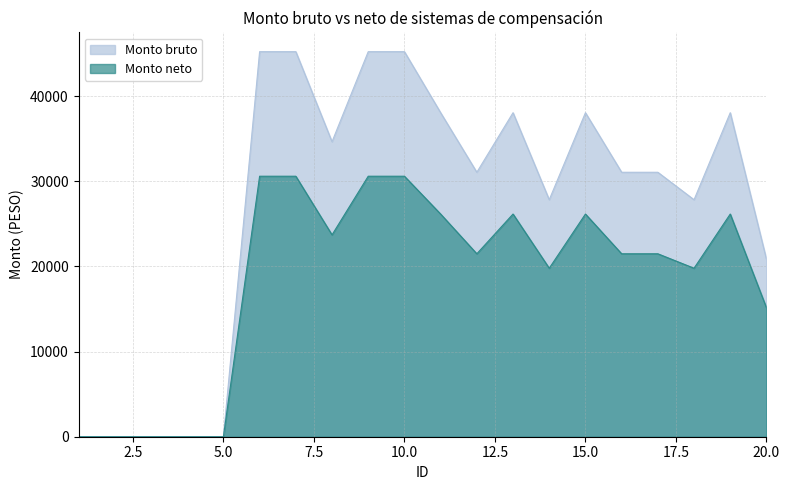

At which category is the sum across all series the highest?

6